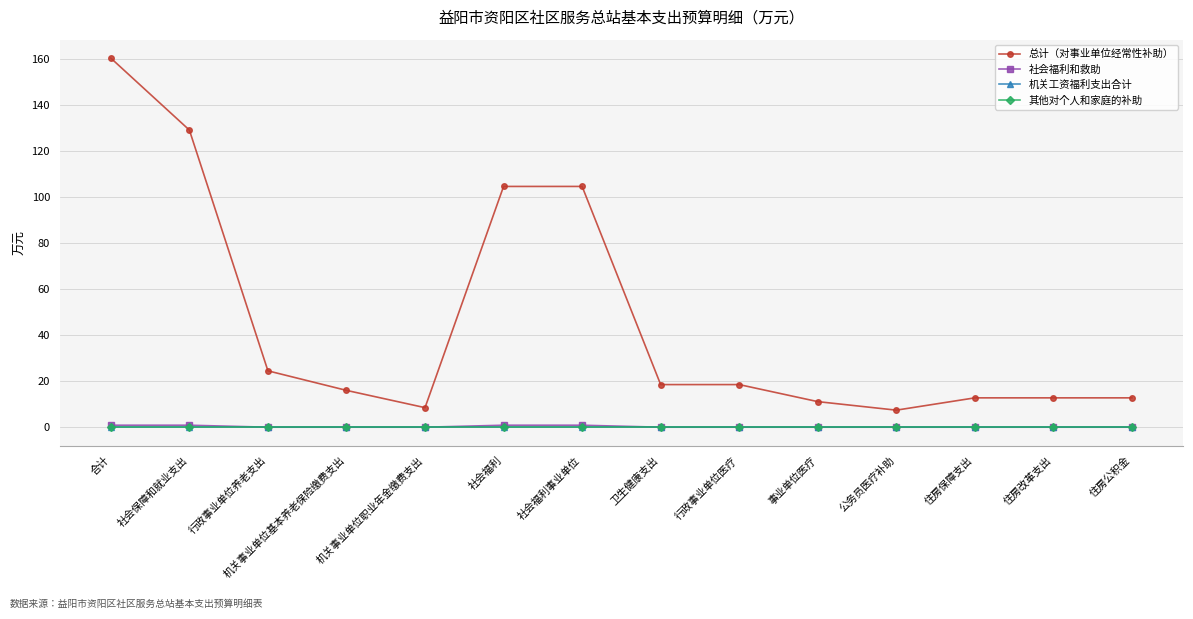

At how many categories does at least one series exceed 105?

2